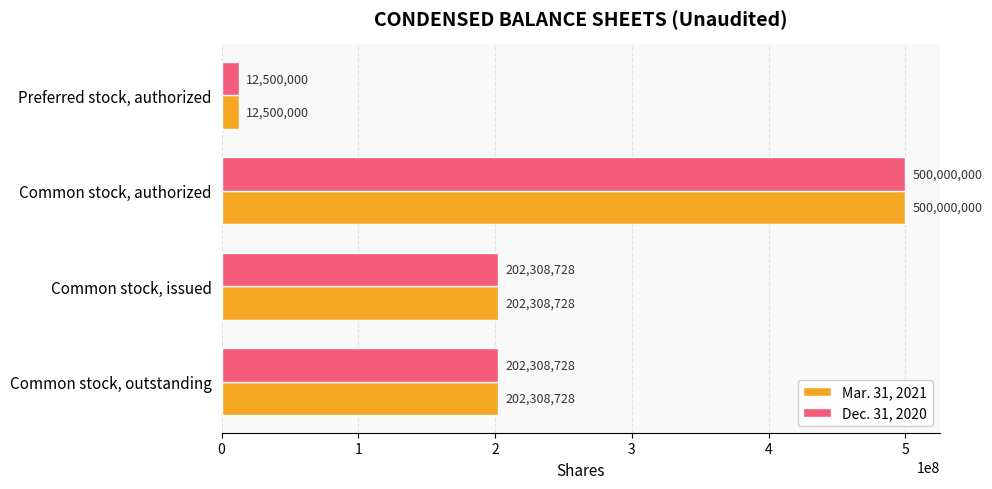

What is the sum of all Dec. 31, 2020 values?

917117456